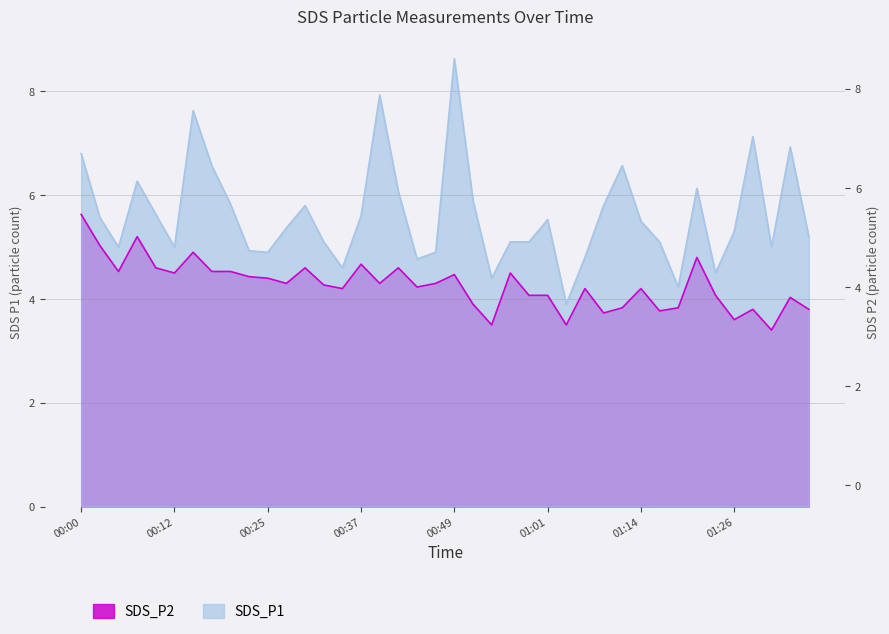

What is the label of the 39th point from the left?

01:33